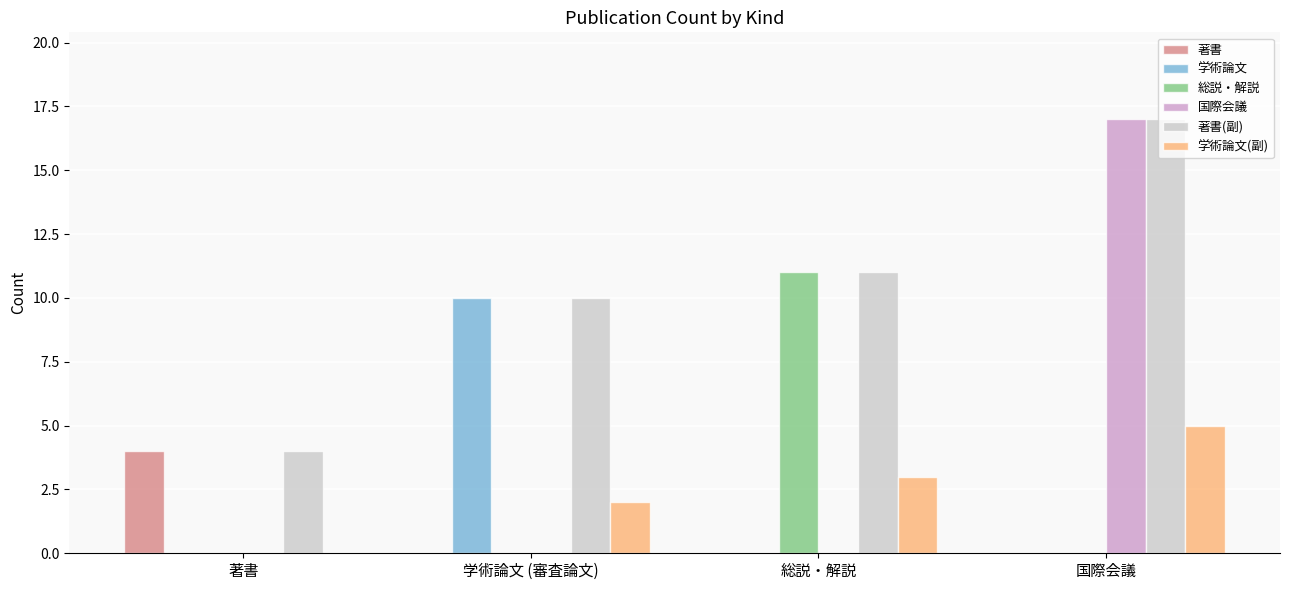

At which category does the chart reach its peak across all series?

国際会議